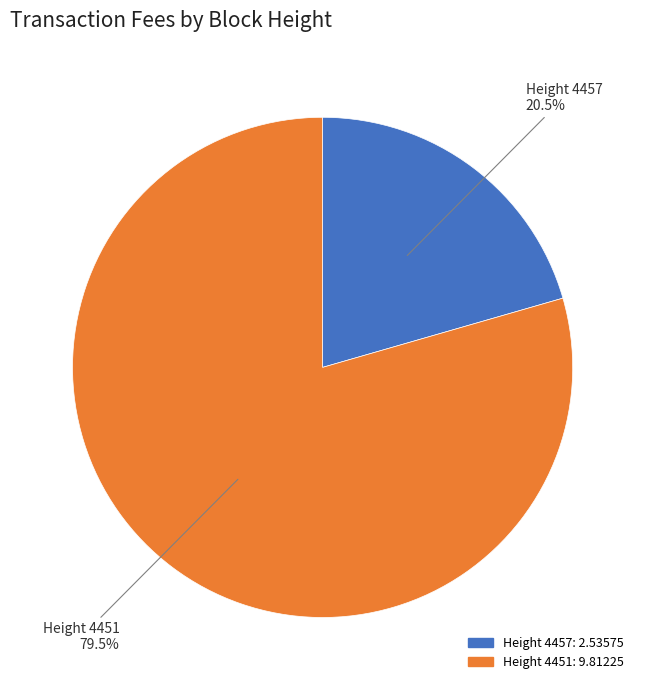

What percentage do Height 4451 and Height 4457 together represent?

100.0%